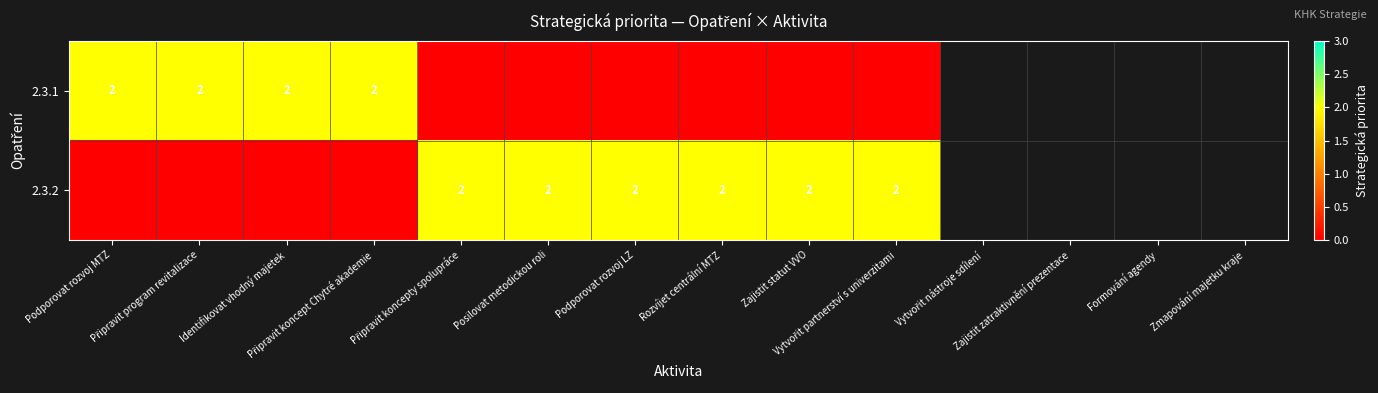

What is the spread (max minus min) of values at Připravit koncept Chytré akademie?

2